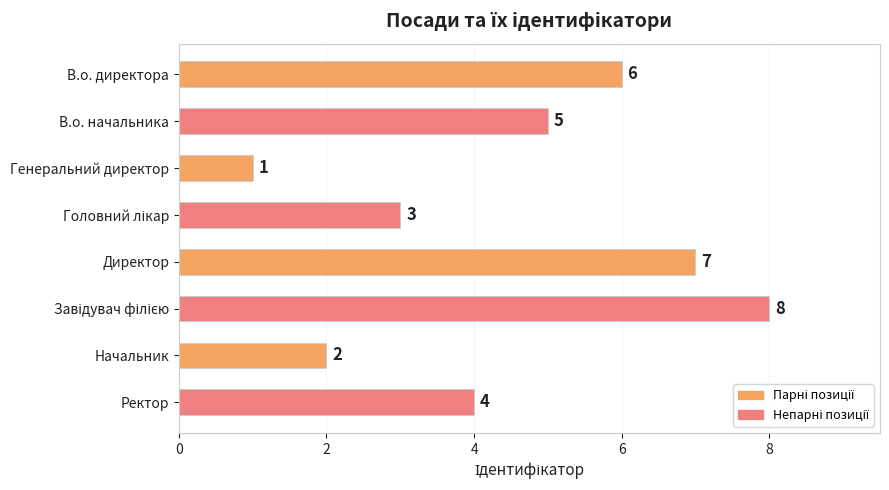

Reading bottom to top, extract all data points from this chart.

4	2	8	7	3	1	5	6